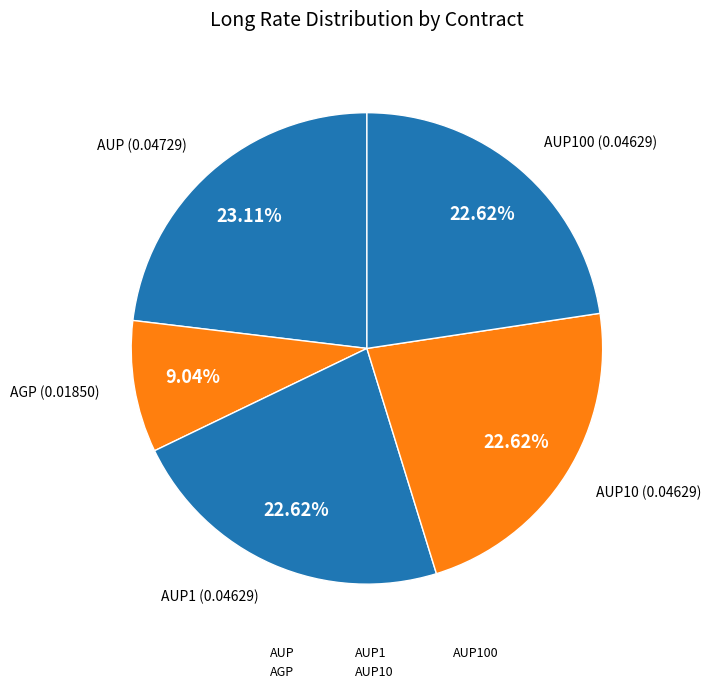

What is the largest slice in the pie chart?

AUP